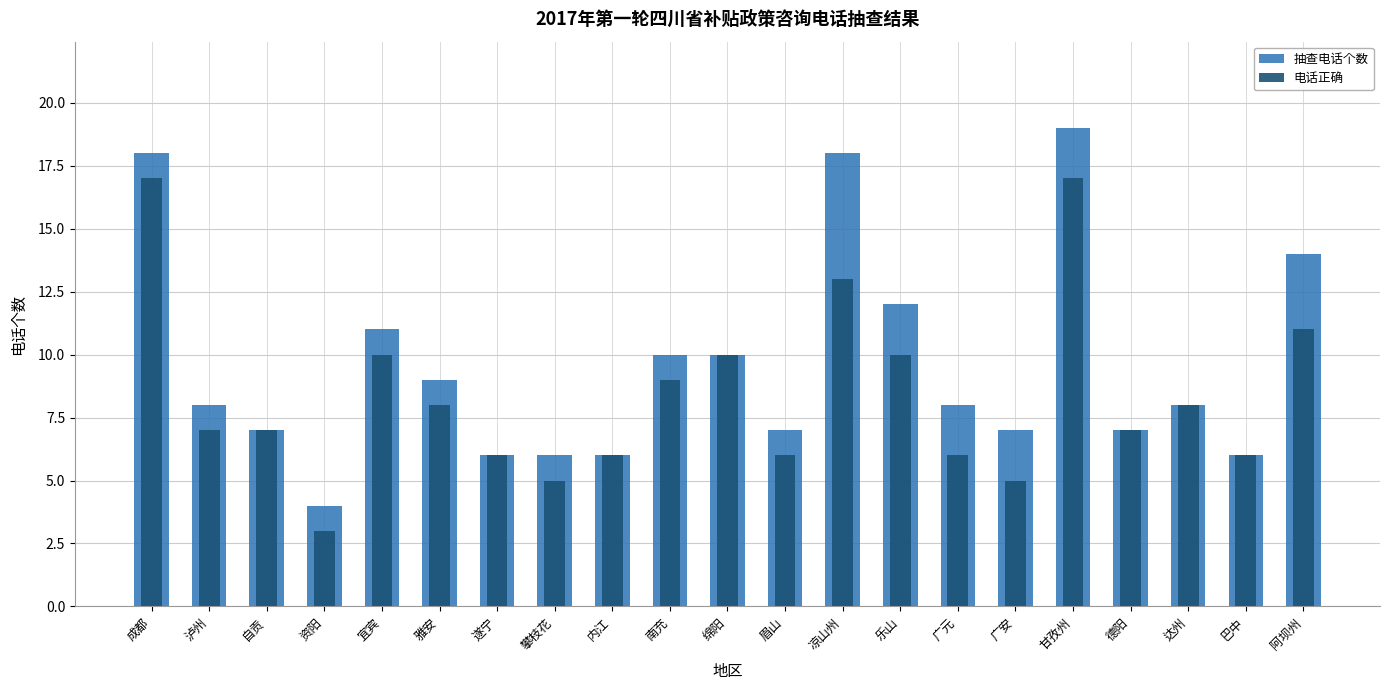

At how many categories does at least one series exceed 7?

12